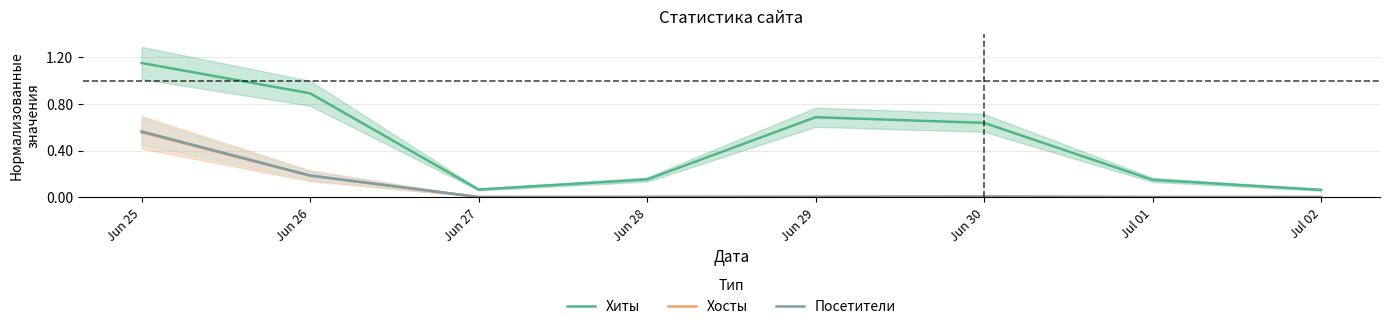

What is the difference between the maximum and minimum values in the Хосты series?

0.6